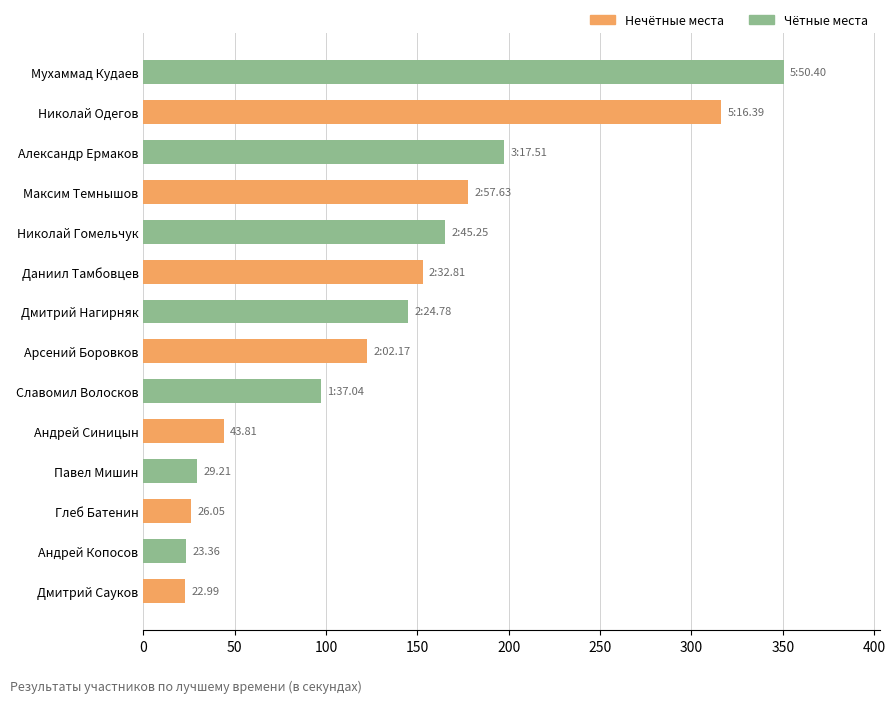

How many bars are there in total?

14